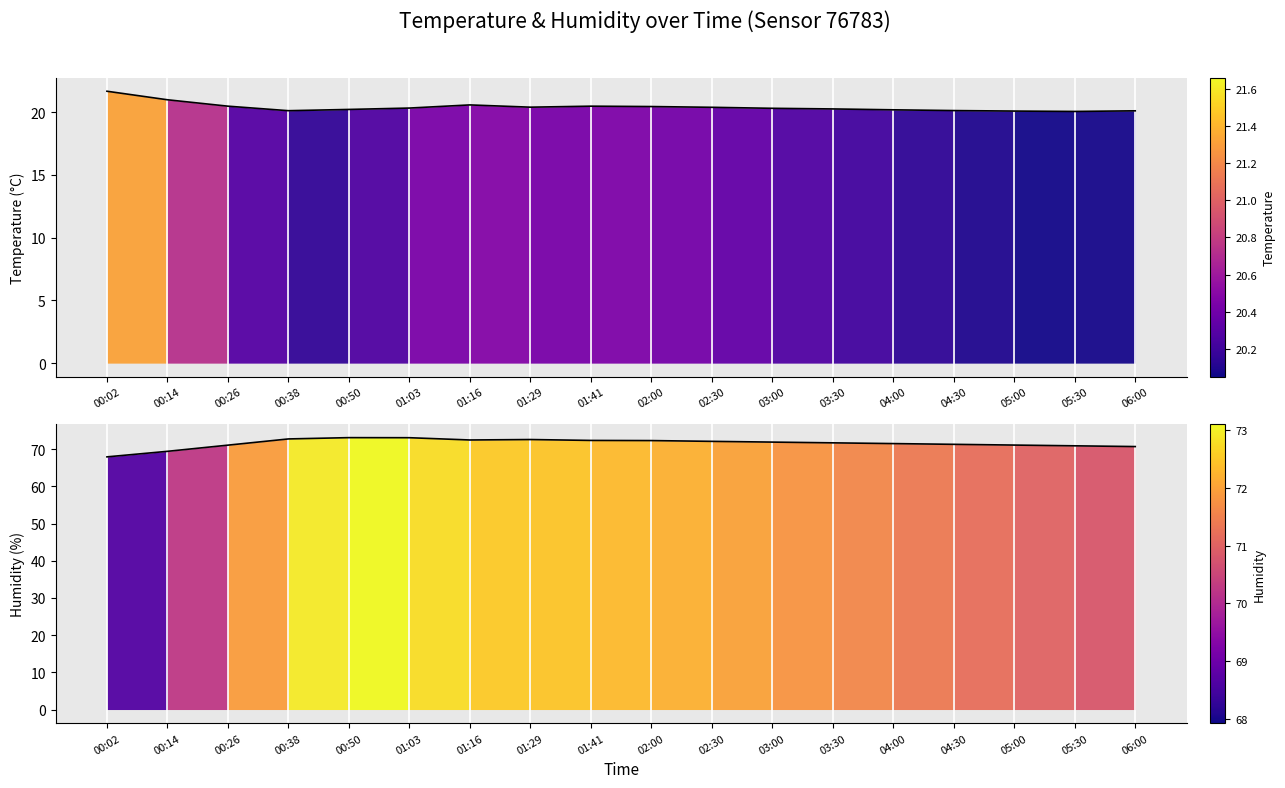

How many interior local peaks does the temperature series have?

2